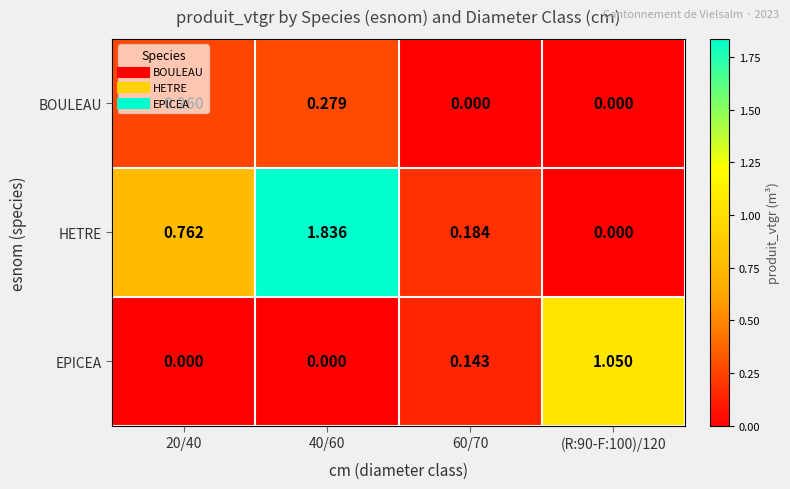

Is the value of EPICEA at 20/40 greater than the value of BOULEAU at 40/60?

No